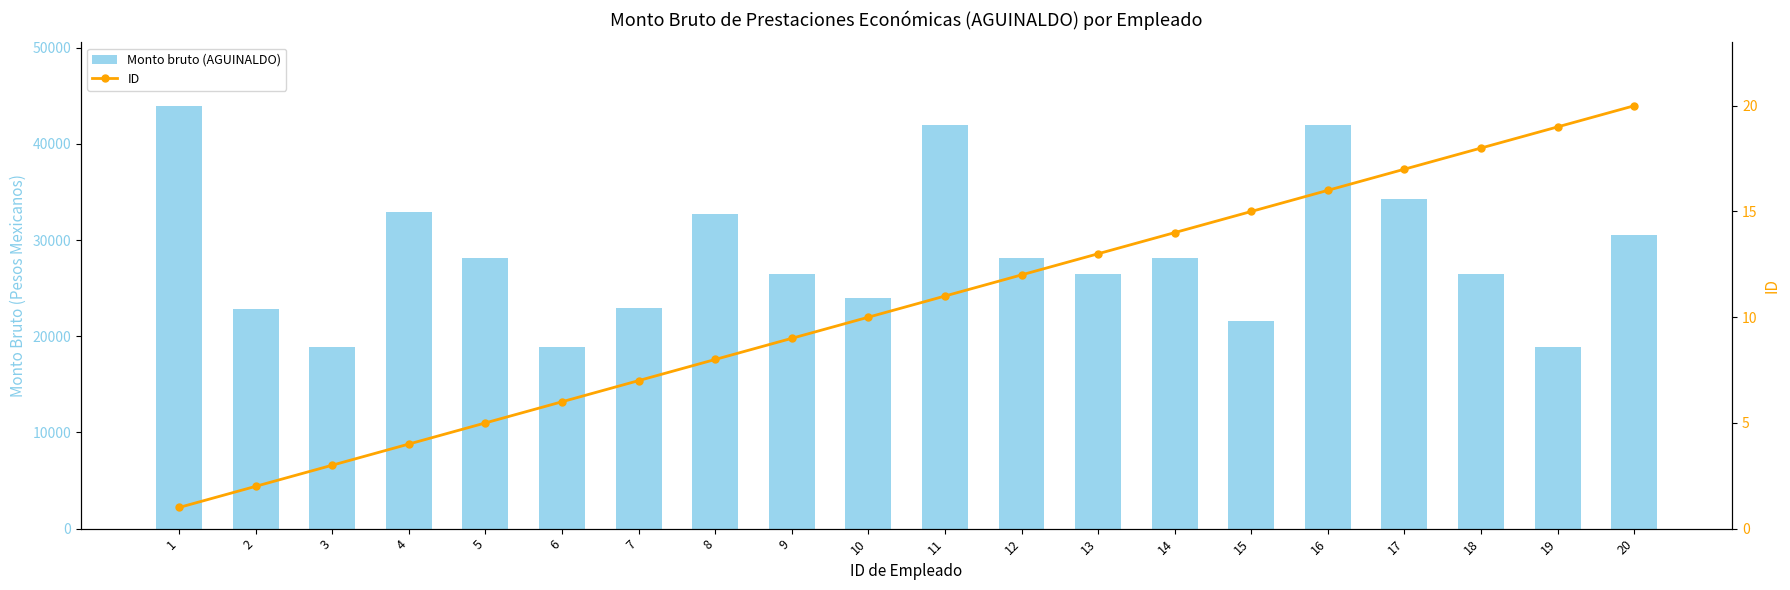

Between 13 and 9, which is larger?

13